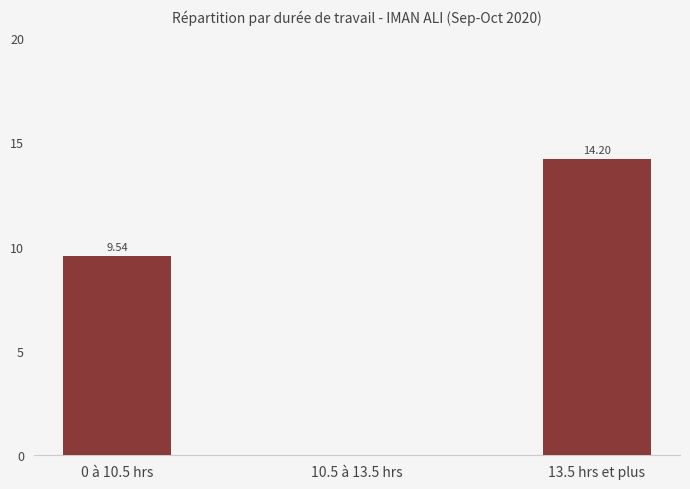

At which label does the data first exceed 9?

0 à 10.5 hrs